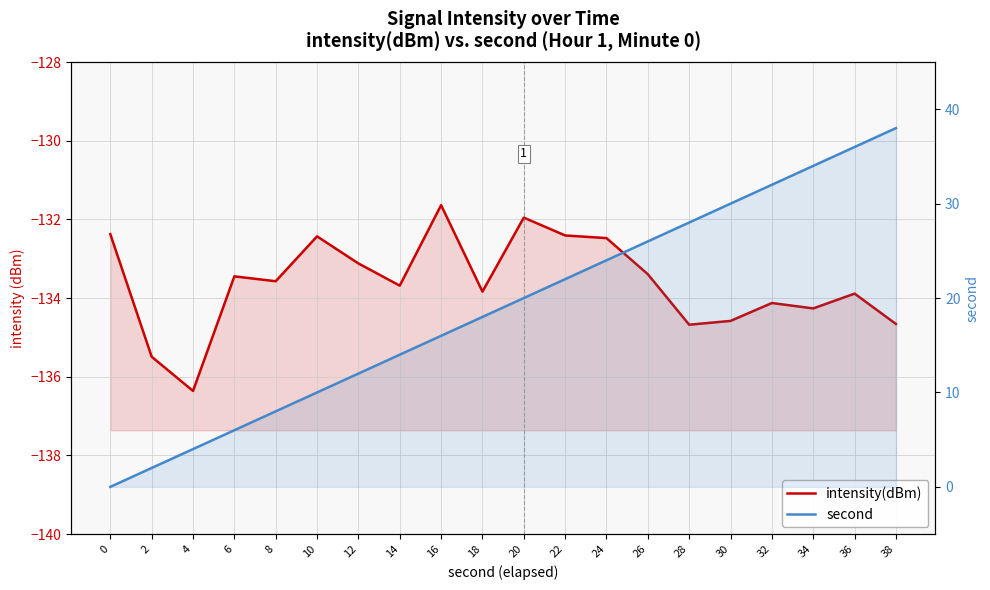

Between 12 and 38, which series saw the biggest shift?

second